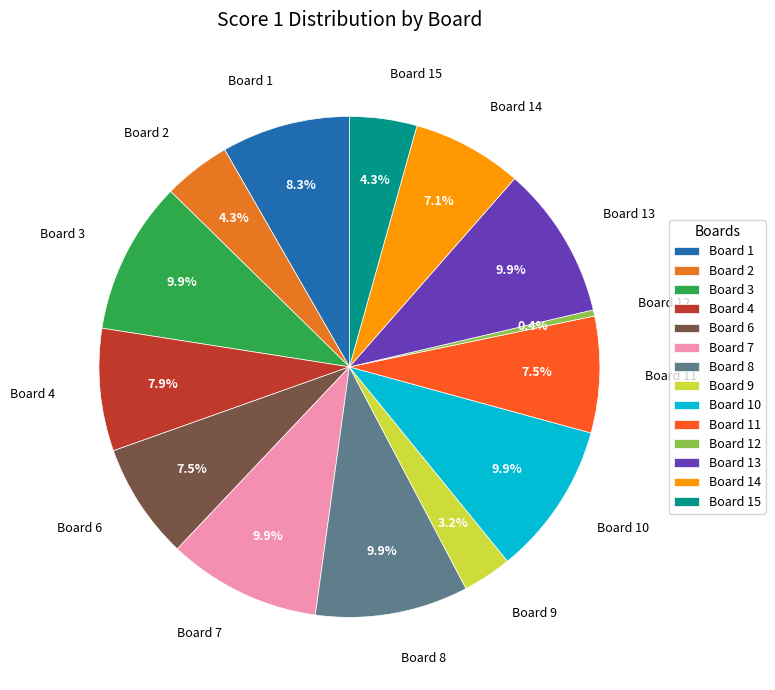

What is the ratio of the value at Board 12 to the value at Board 2?

0.1